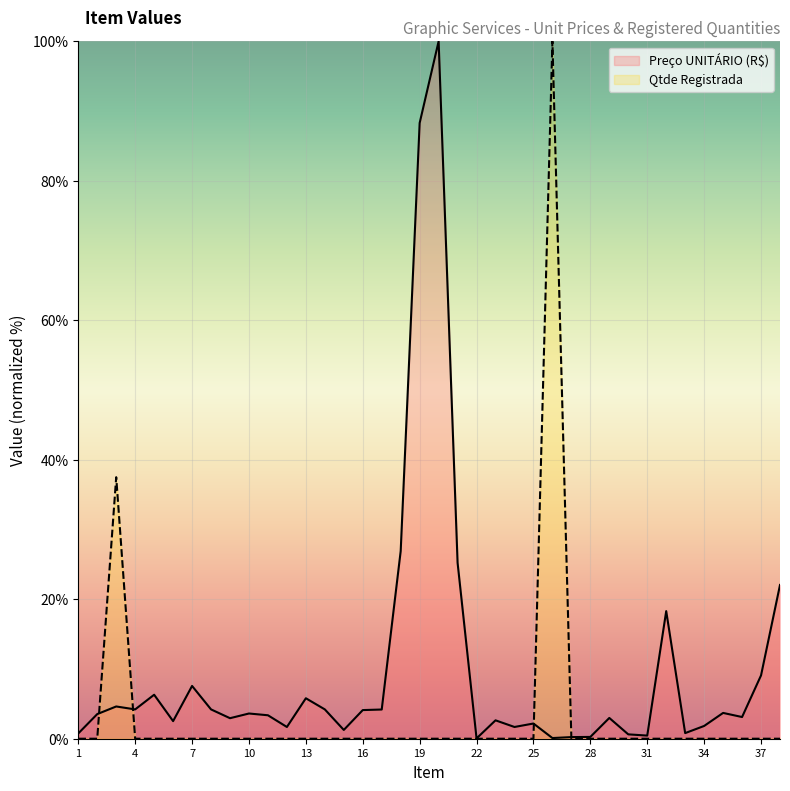

The Preço UNITÁRIO (R$) series shows 18.3 at 32. True or false?

True